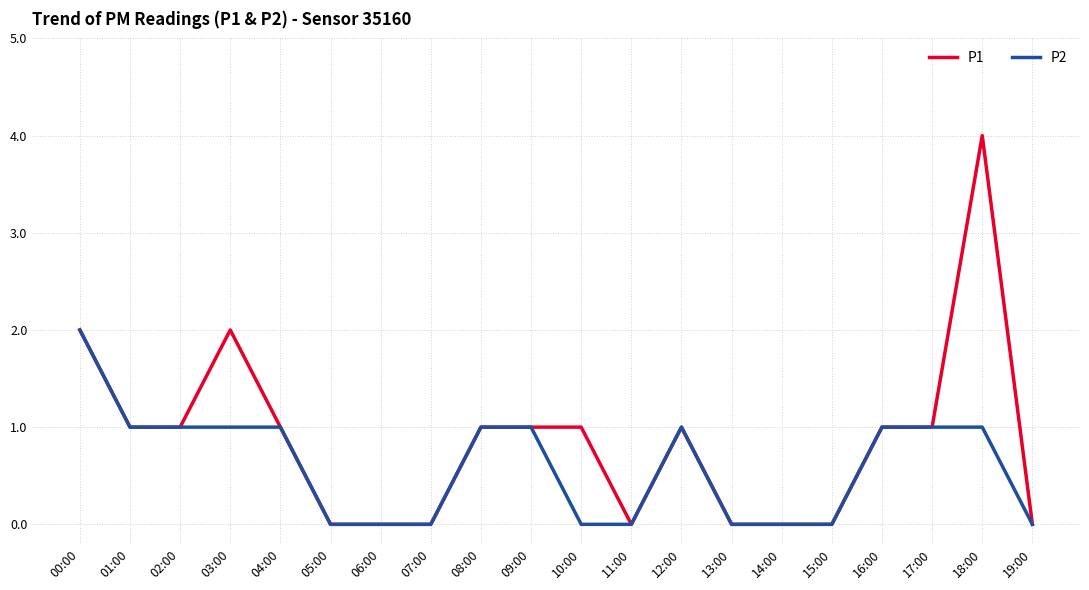

Which series has the largest range (max minus min)?

P1